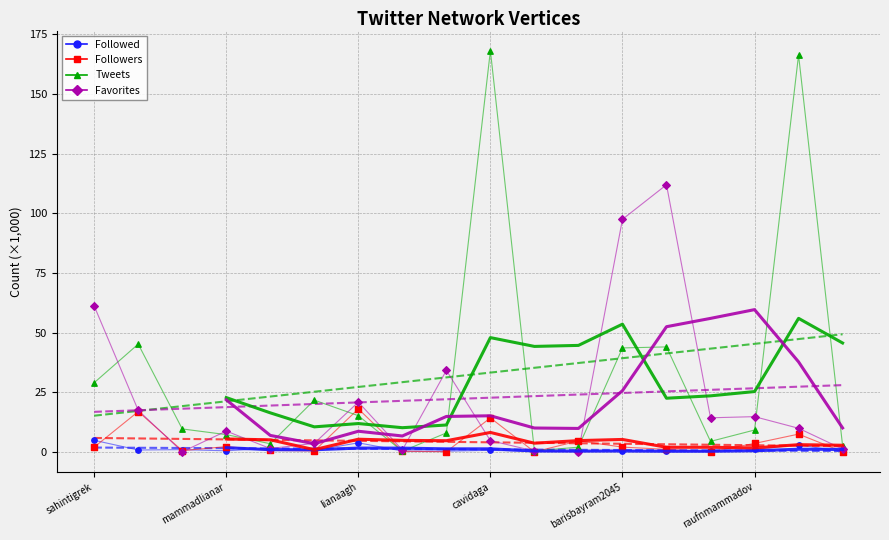

Which series has the widest spread of Y values?

Tweets